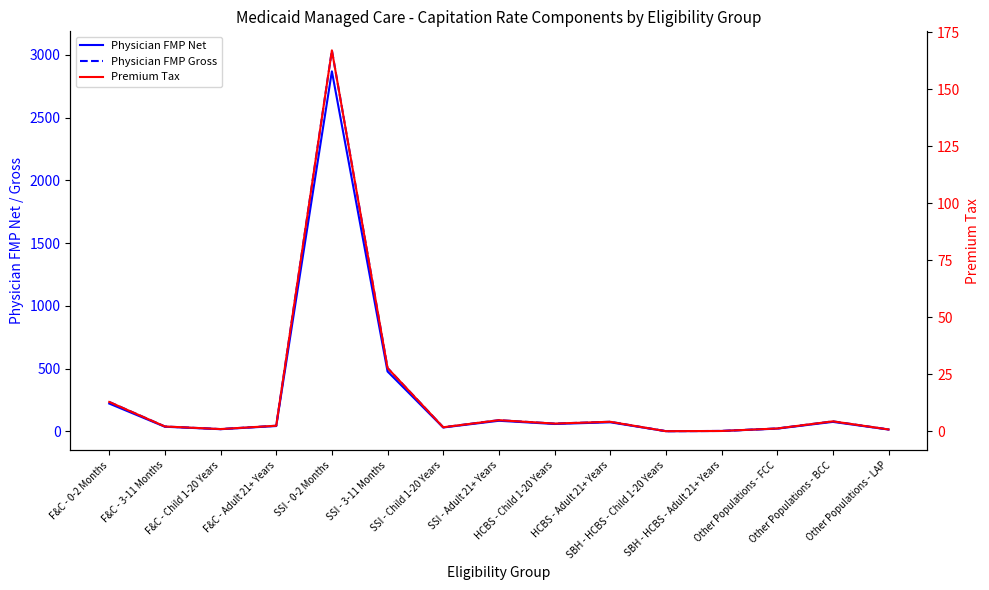

At which category is the sum across all series the highest?

SSI - 0-2 Months